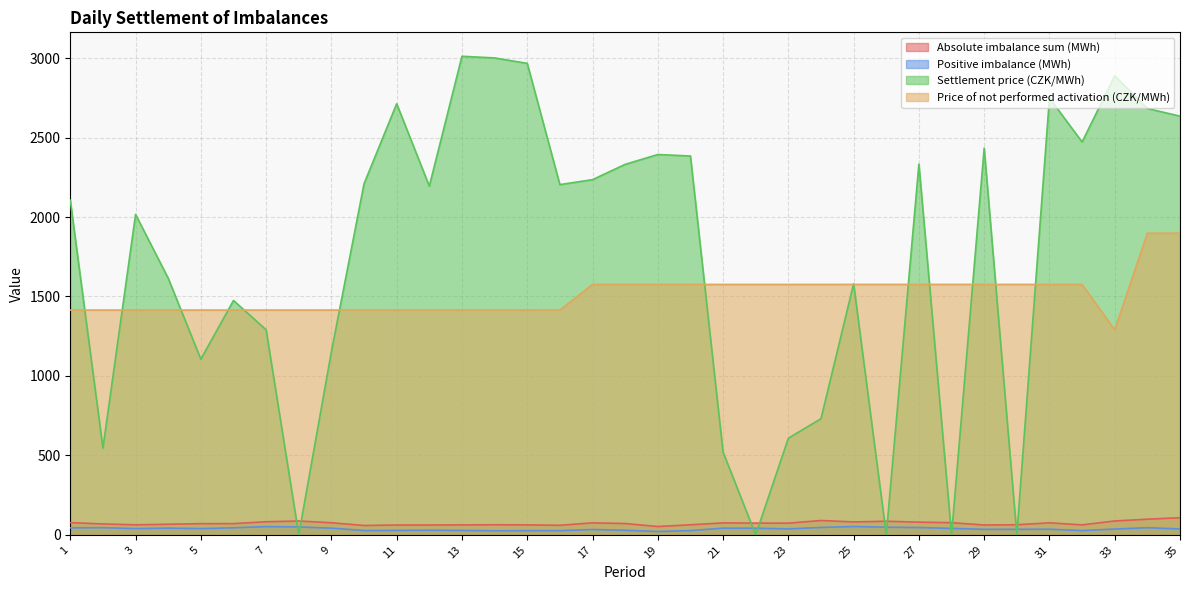

At 16, list the series in order from largest to smallest.

Settlement price (CZK/MWh), Price of not performed activation (CZK/MWh), Absolute imbalance sum (MWh), Positive imbalance (MWh)